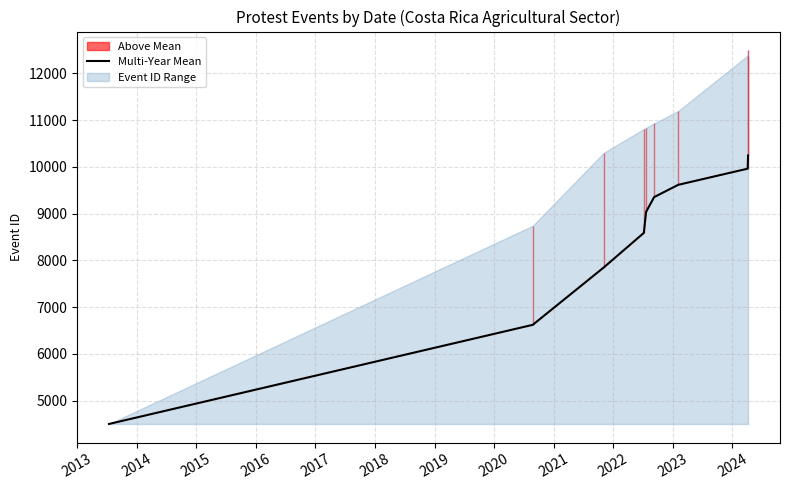

True or false: there are more than 0 points higher than both neighbors.

False